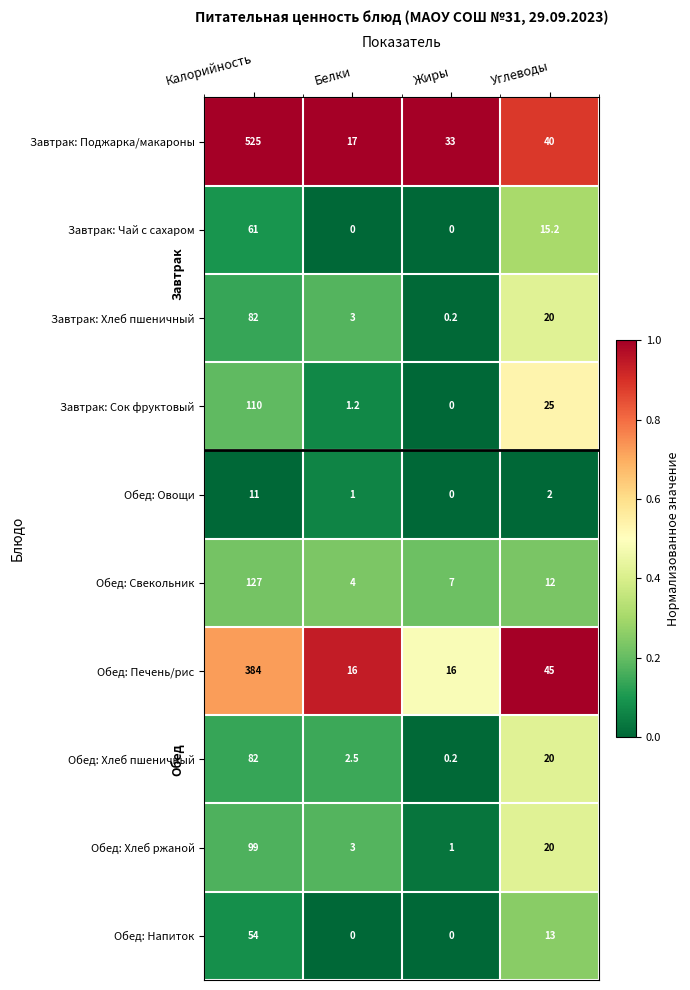

How many data points does each series have?

4